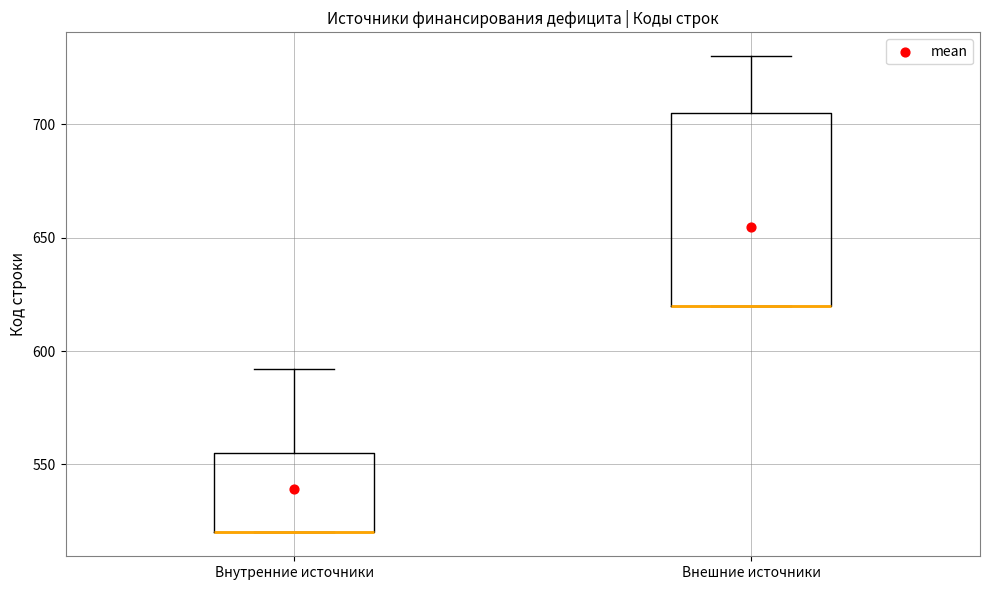

Comparing the boxes themselves (not the whiskers), which one is the tallest?

Внешние источники